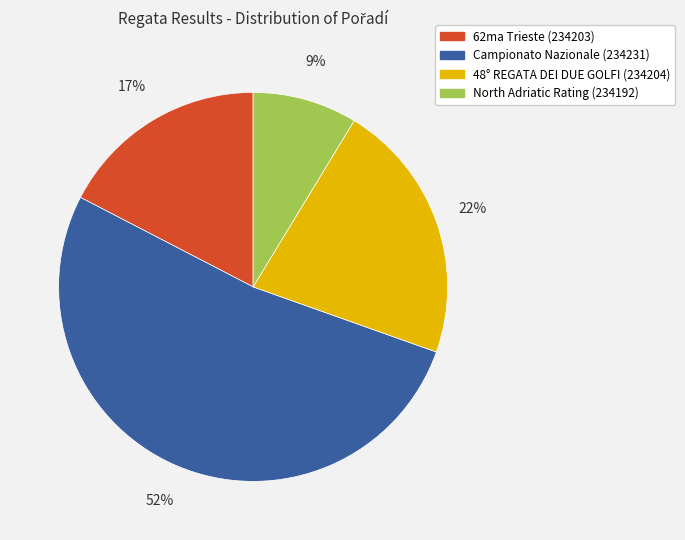

Between 62ma Trieste (234203) and Campionato Nazionale (234231), which is larger?

Campionato Nazionale (234231)